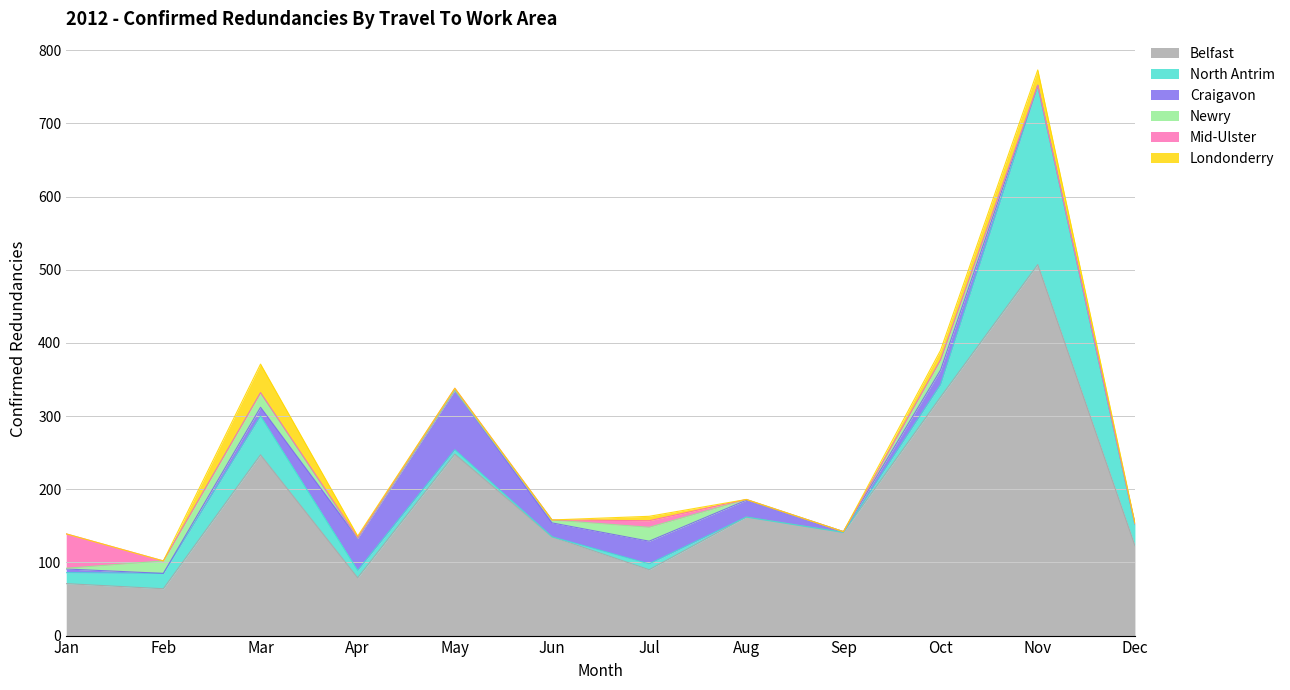

What is the average value of the Newry series?

6